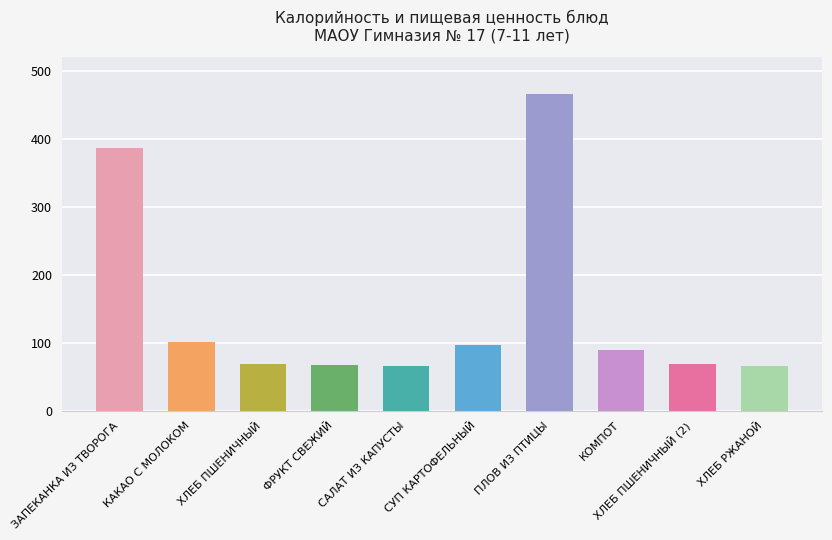

Does the chart contain any negative values?

No